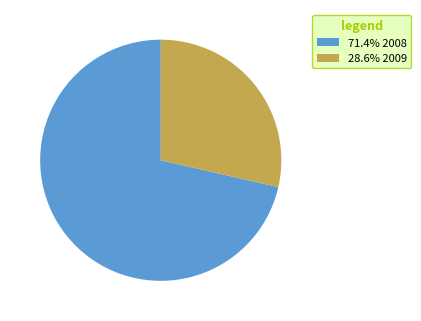

Combined, do 28.6% 2009 and 71.4% 2008 account for over 50%?

Yes